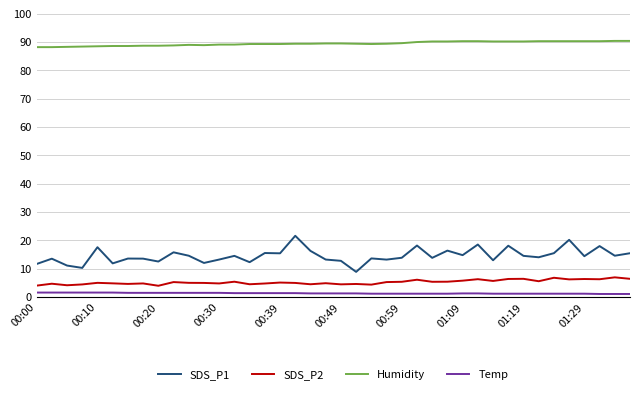

Which series has the largest range (max minus min)?

SDS_P1